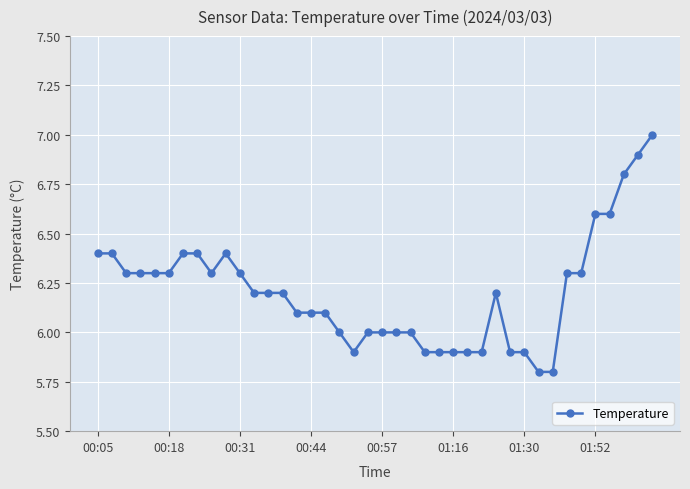

Is this an area chart (filled region under the line)?

No